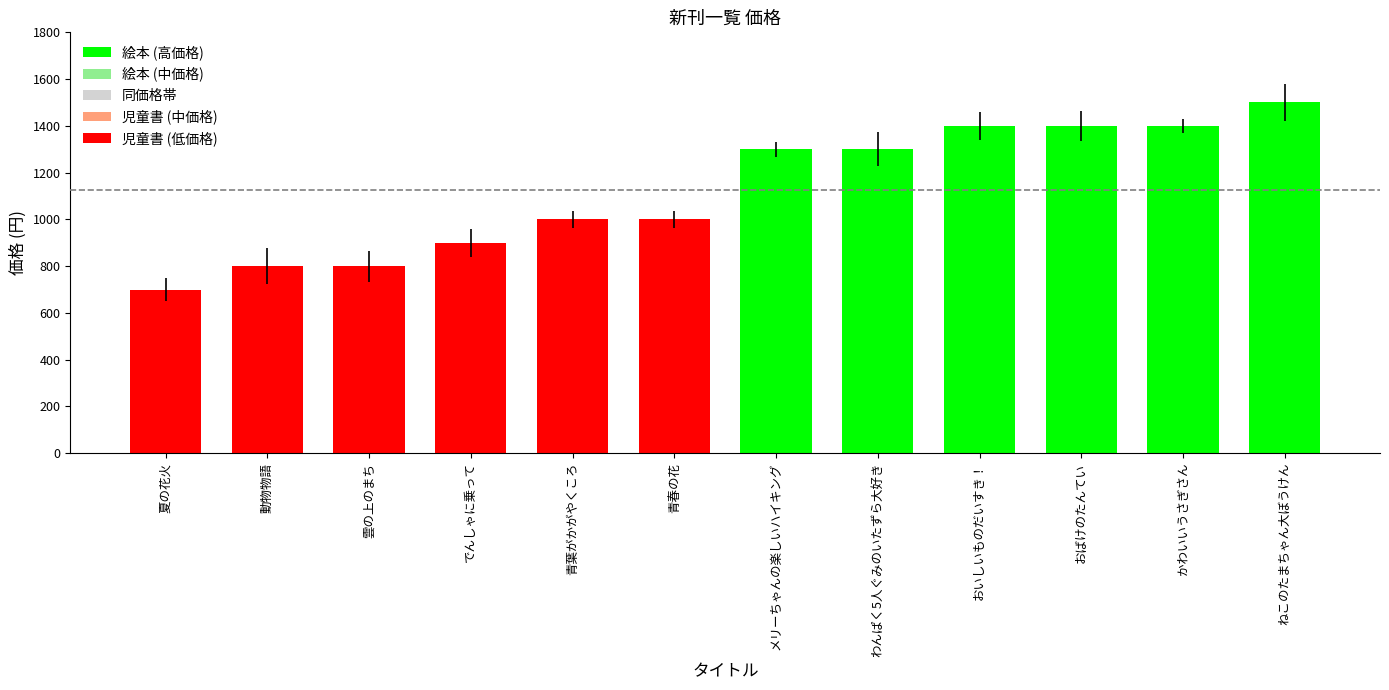

What is the average value?

1125